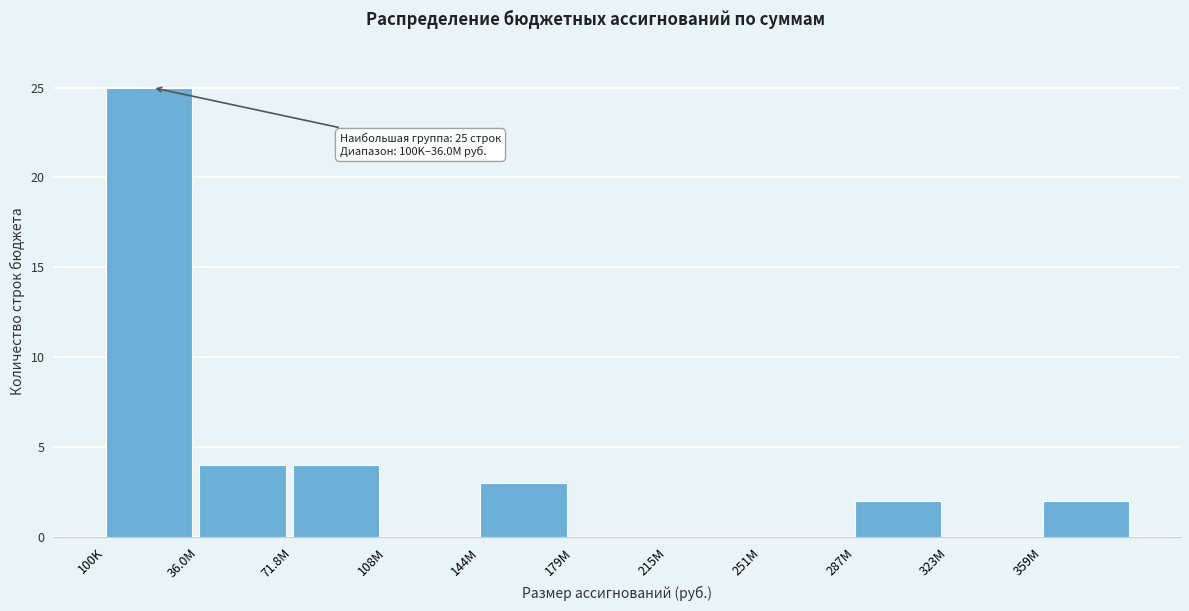

Reading right to left, transcribe all the data shown in this chart.

359M=2	323M=0	287M=2	251M=0	215M=0	179M=0	144M=3	108M=0	71.8M=4	36.0M=4	100K=25